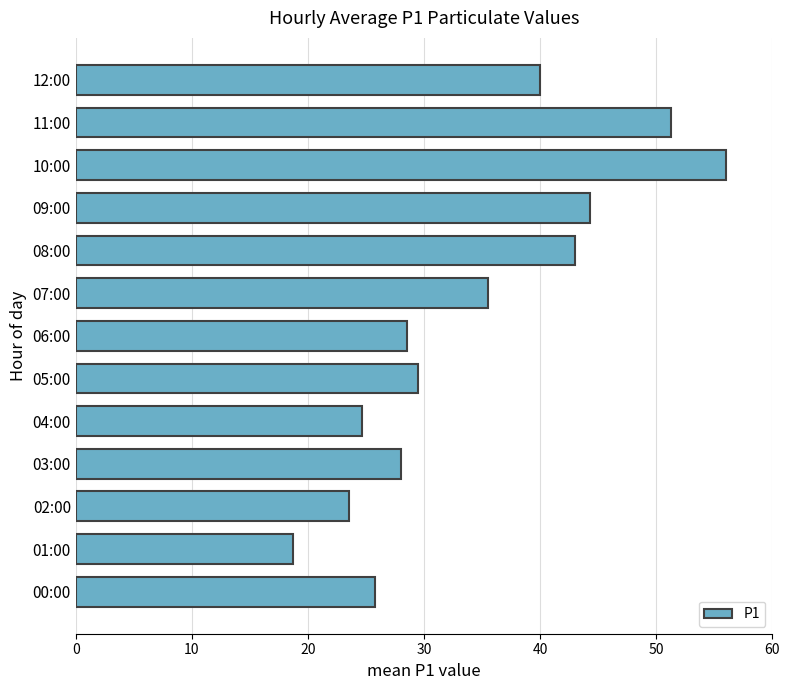

Approximately how many times larger is the value at 11:00 compared to 03:00?

1.8